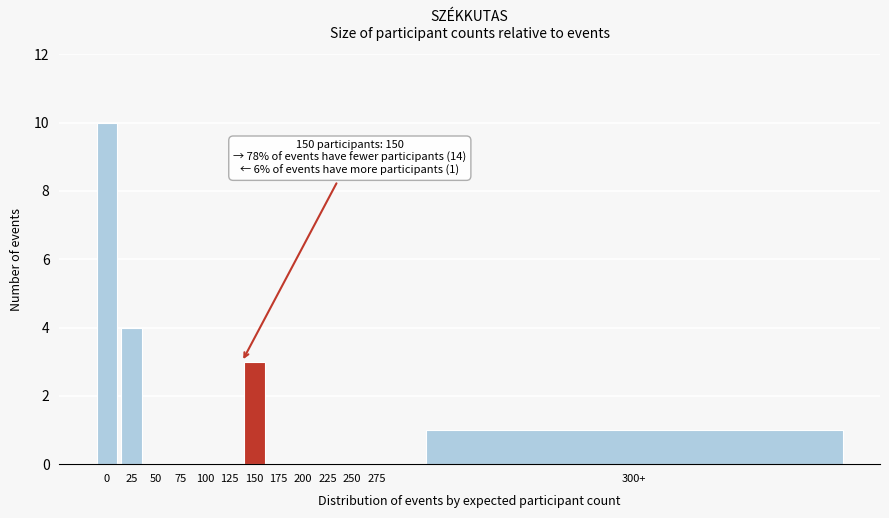

Reading left to right, transcribe all the data shown in this chart.

0=10	25=4	50=0	75=0	100=0	125=0	150=3	175=0	200=0	225=0	250=0	275=0	300+=1